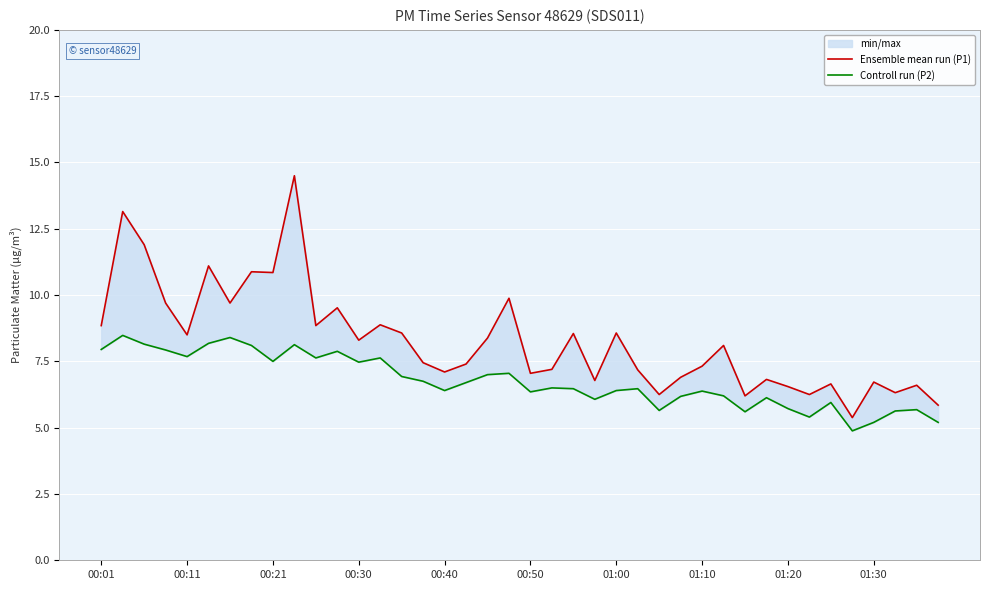

True or false: Ensemble mean run (P1) has more than 0 interior local peaks.

True